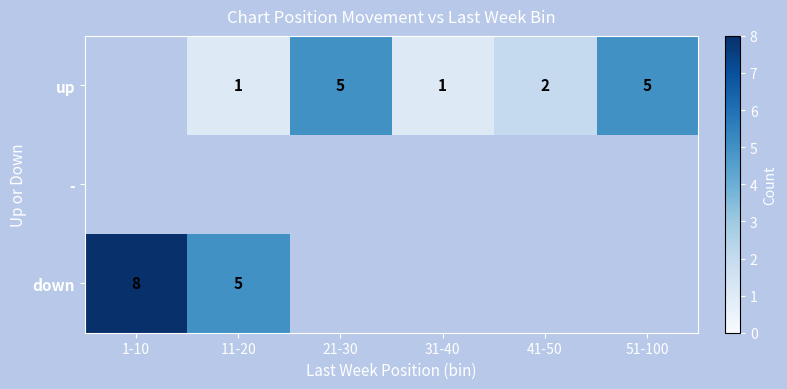

True or false: up has a value of 5 at 21-30.

True